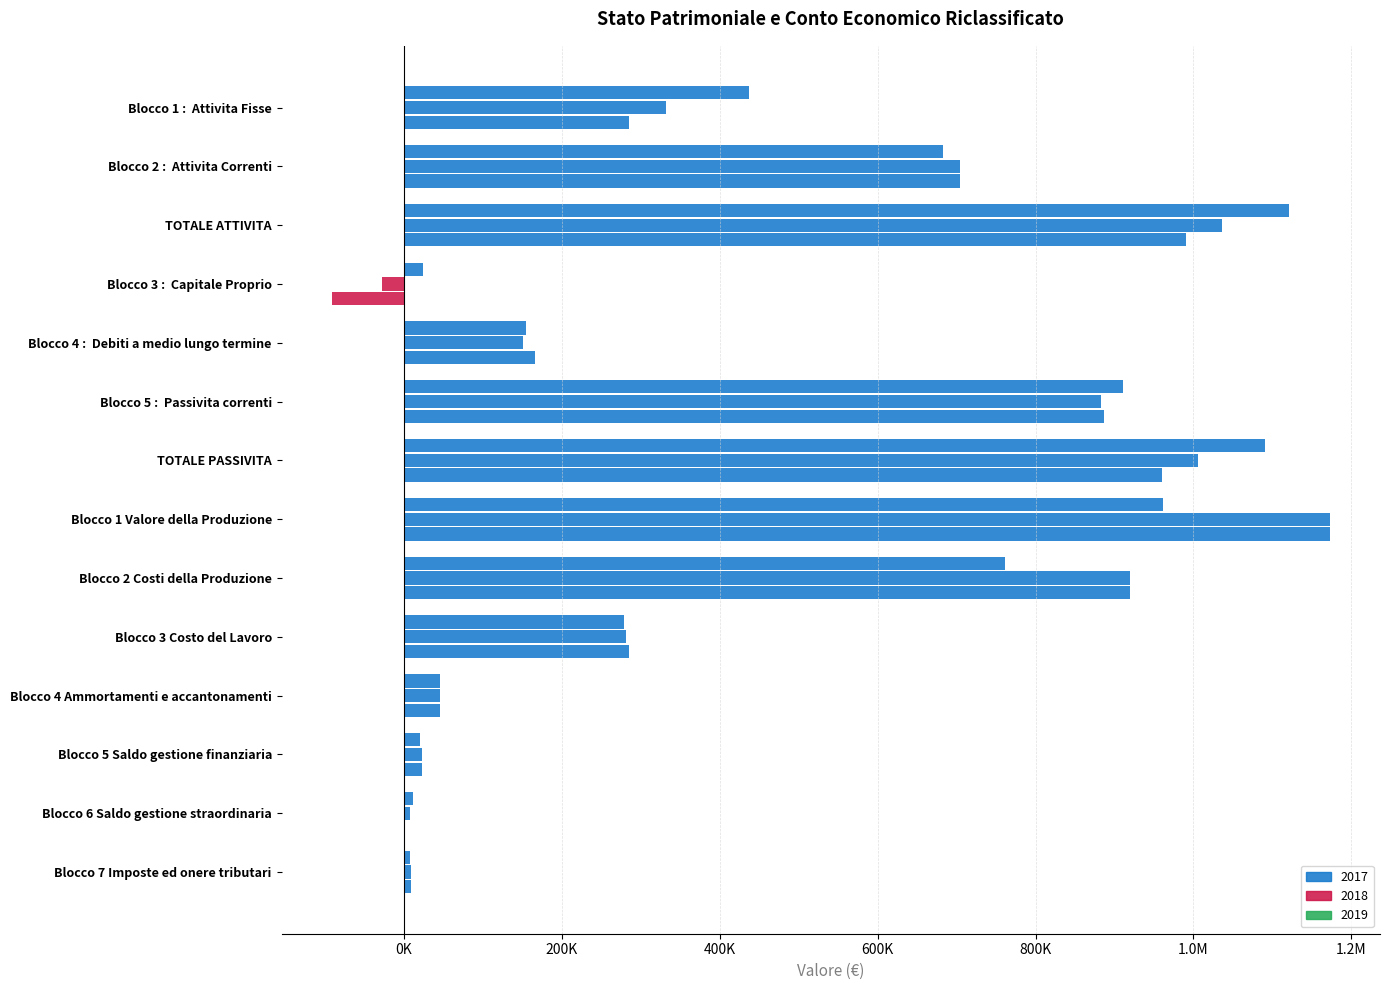

Between Blocco 4 Ammortamenti e accantonamenti and Blocco 2 Costi della Produzione, which is larger?

Blocco 2 Costi della Produzione